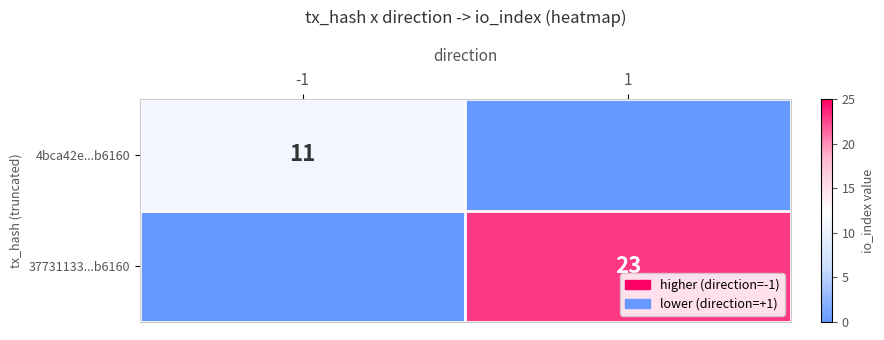

Between 1 and -1, which is larger?

-1